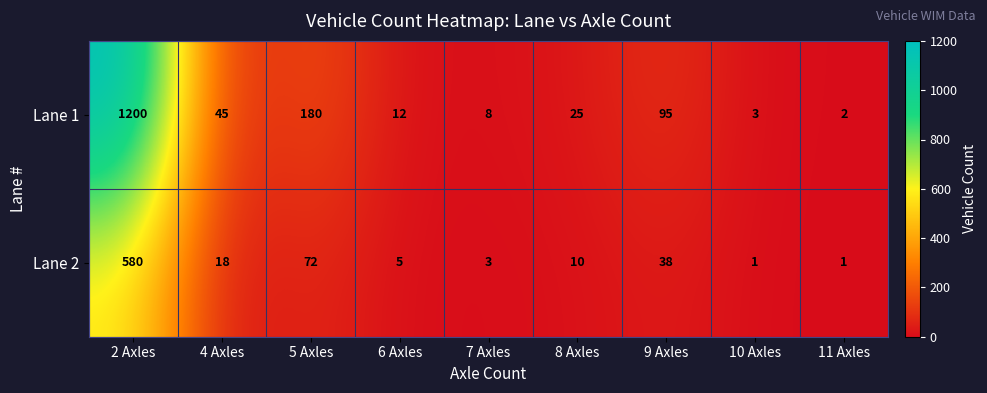

Reading right to left, extract all data points from this chart.

Lane 1: 2	3	95	25	8	12	180	45	1200
Lane 2: 1	1	38	10	3	5	72	18	580